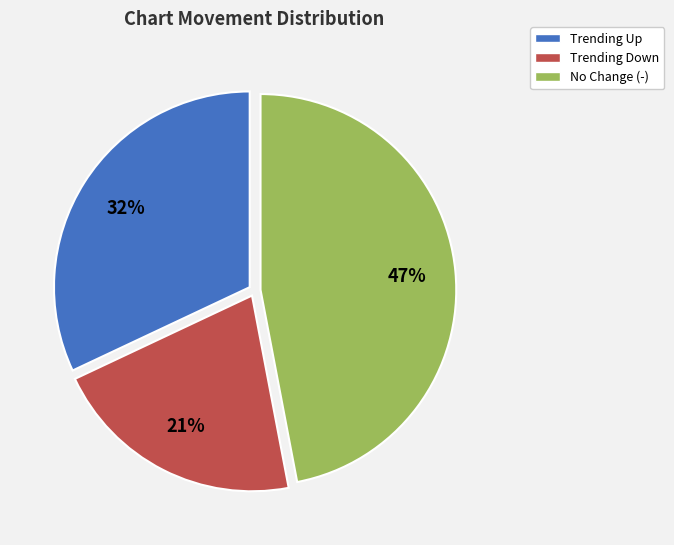

Is there a majority slice in this chart?

No